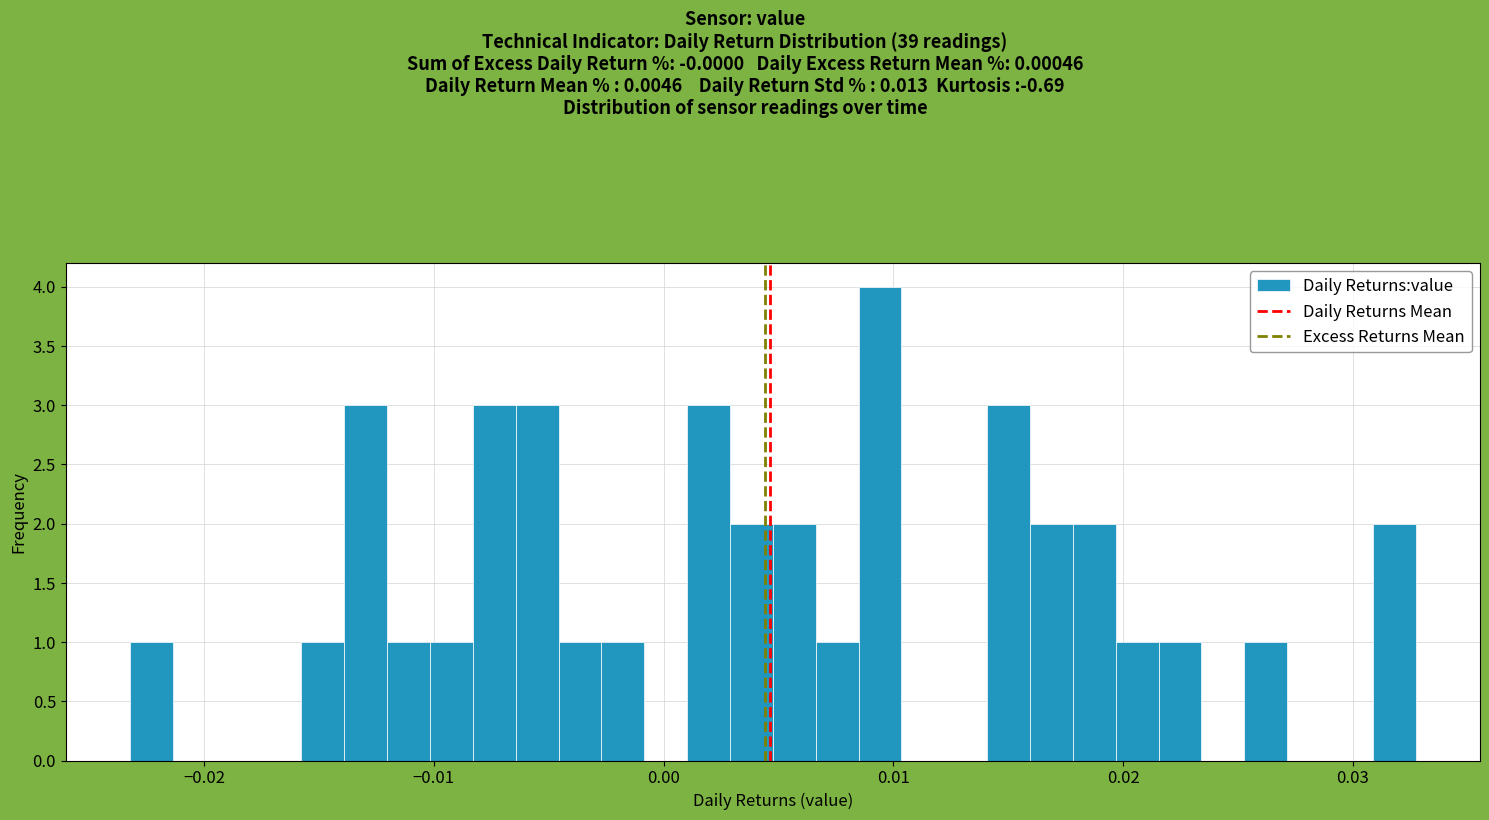

Read against the x-axis, roughly where is the centre of the tallest bar?

0.009